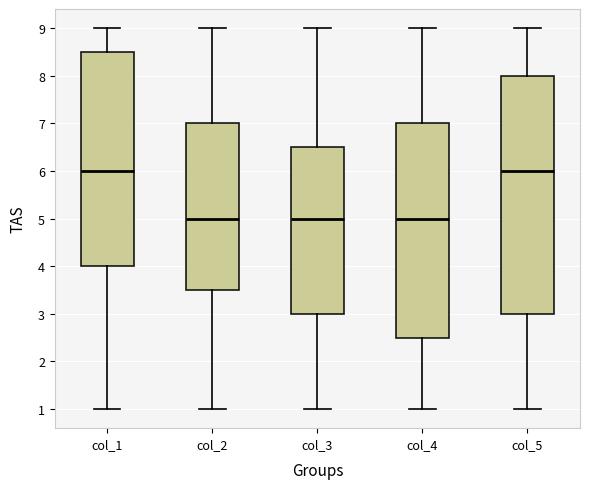

Comparing the boxes themselves (not the whiskers), which one is the tallest?

col_5